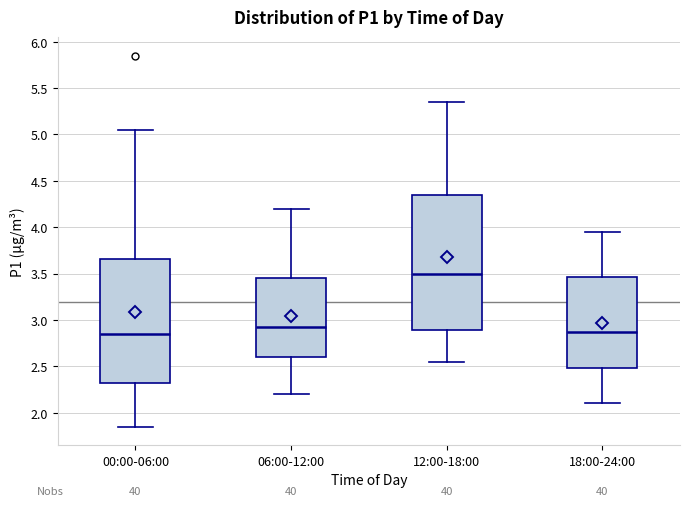

Reading left to right, transcribe this box plot: for each box, give where its median line is, the range the box spans, and where its two whiskers end, as read against the y-axis. The values are not printed on the chart, so give them approximately, as read against the axis.

00:00-06:00: median 2.85, box 2.30 to 3.65, whiskers 1.85 to 5.05
06:00-12:00: median 2.95, box 2.60 to 3.45, whiskers 2.20 to 4.20
12:00-18:00: median 3.50, box 2.90 to 4.35, whiskers 2.55 to 5.35
18:00-24:00: median 2.90, box 2.50 to 3.45, whiskers 2.10 to 3.95